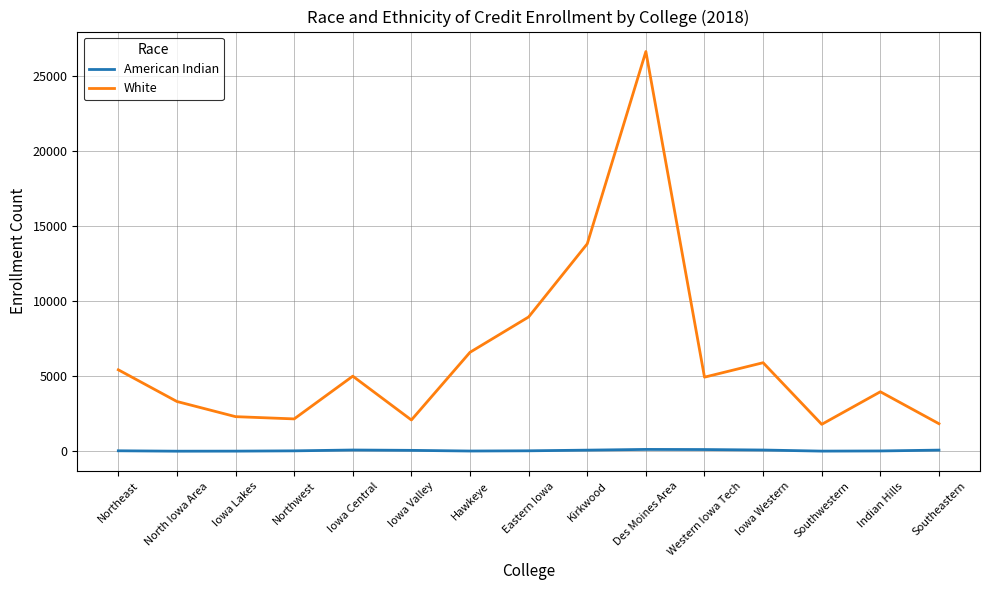

Is it true that White equals 5003 at Iowa Central?

True